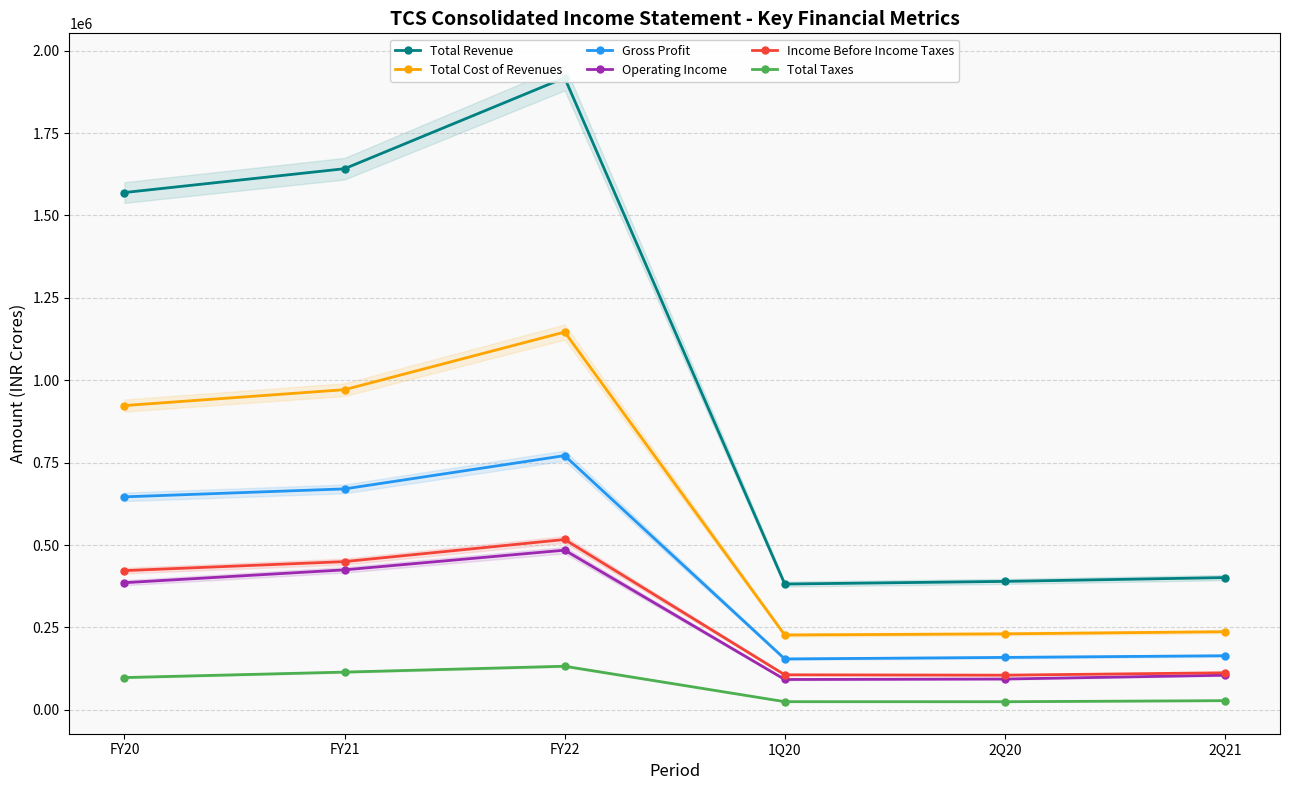

True or false: Total Taxes and Operating Income intersect in this chart.

False